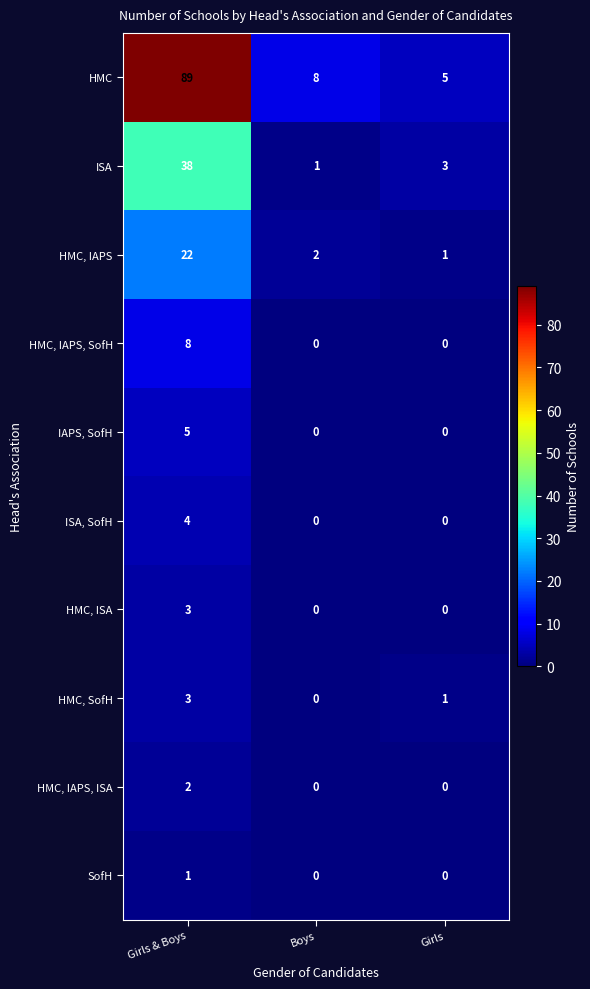

Is it true that HMC, IAPS equals 0 at Girls?

False